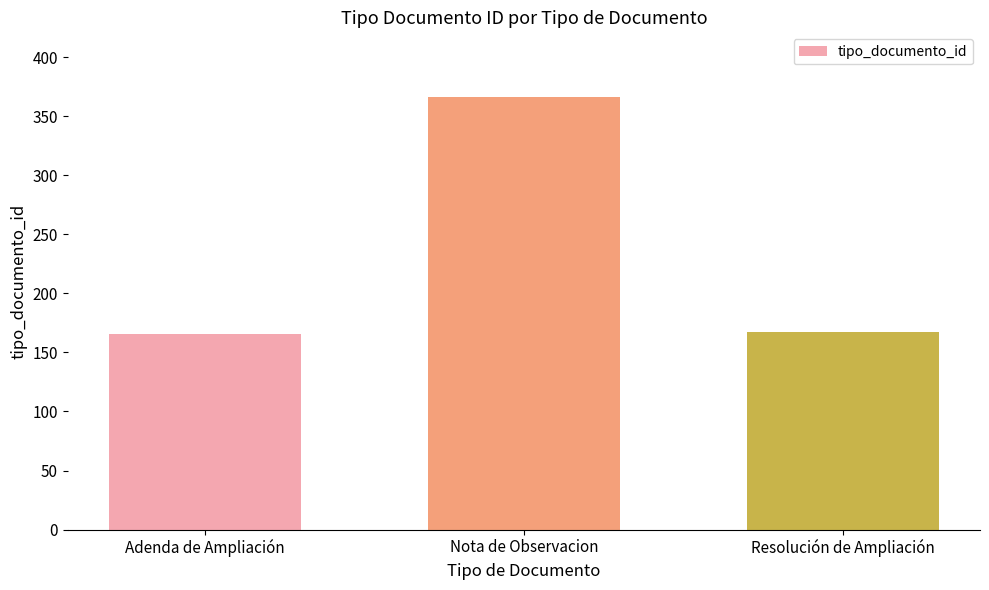

At which category does the chart reach its peak across all series?

Nota de Observacion